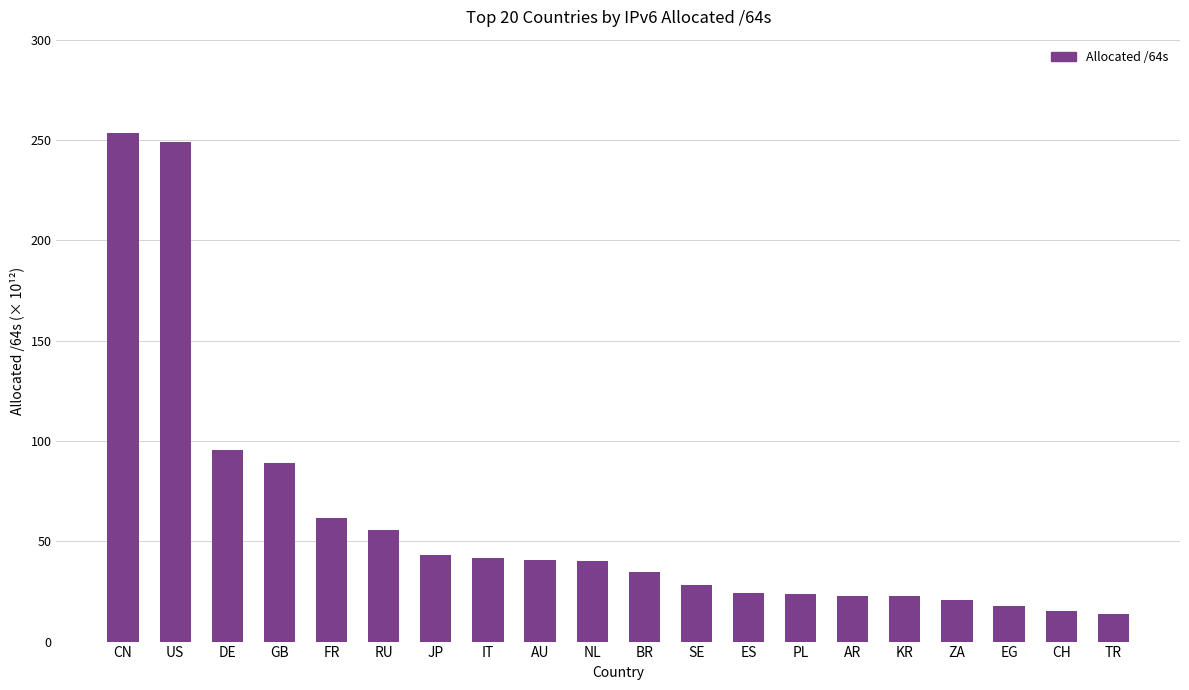

Between AR and GB, which is larger?

GB